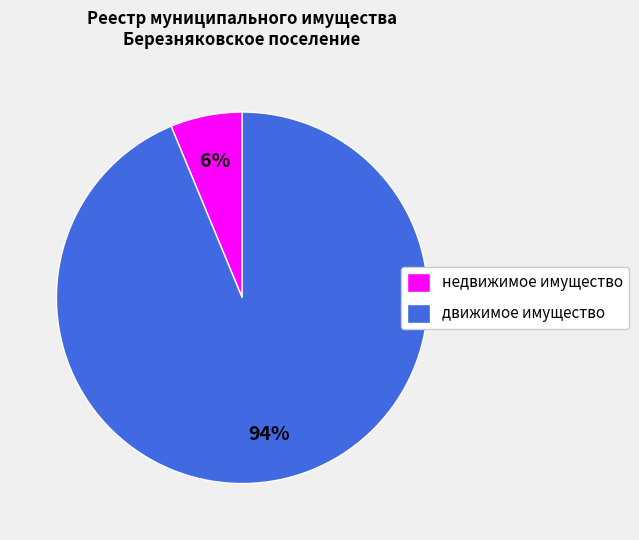

True or false: недвижимое имущество accounts for 6% of the total.

True